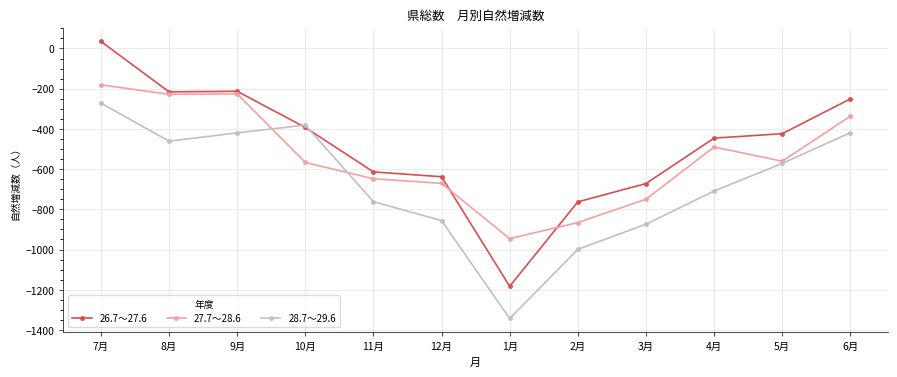

What is the smallest value displayed?

-1343